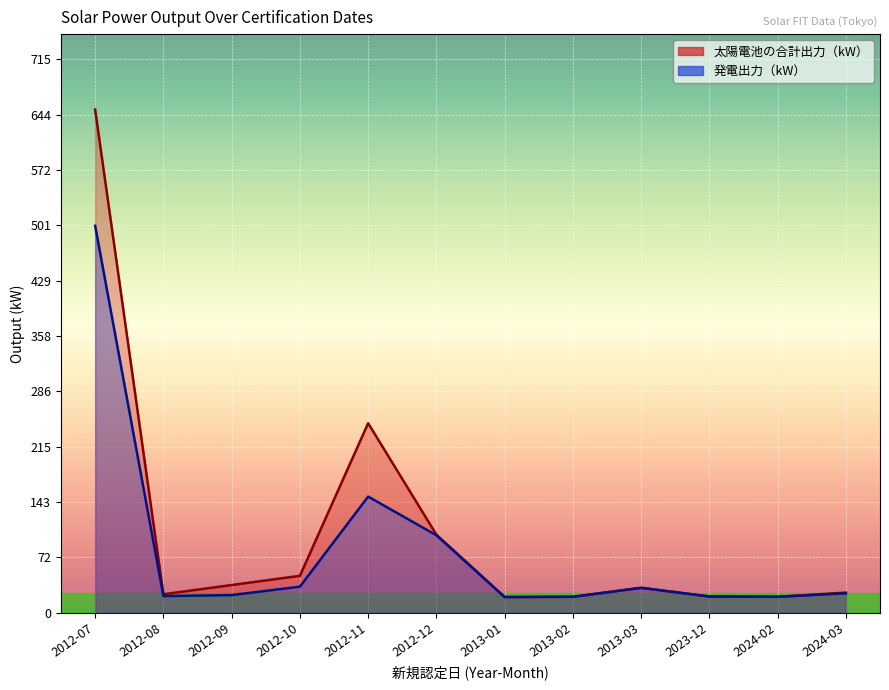

What is the greatest value displayed?

650.1